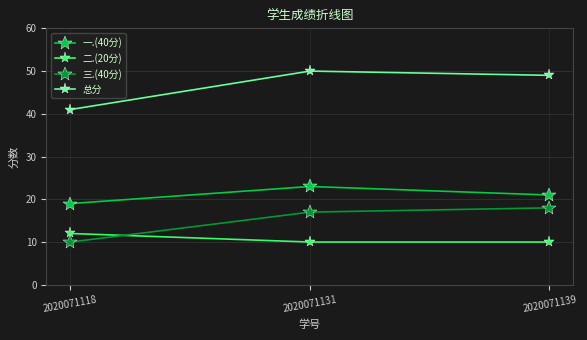

What is the sum of all 二.(20分) values?

32